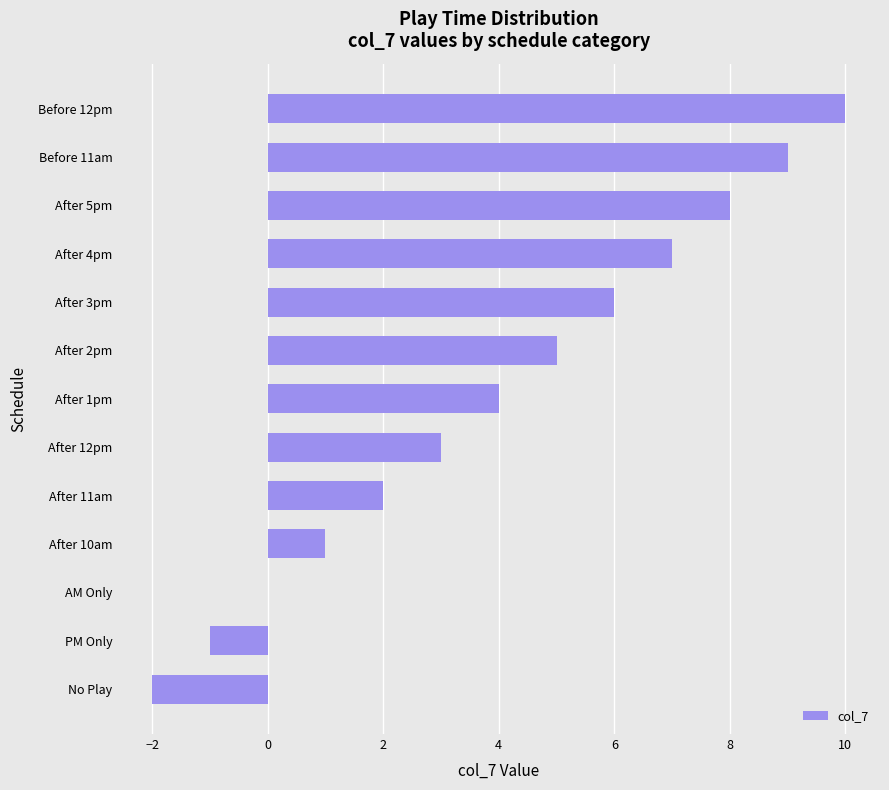

Which has a higher value, After 2pm or After 5pm?

After 5pm